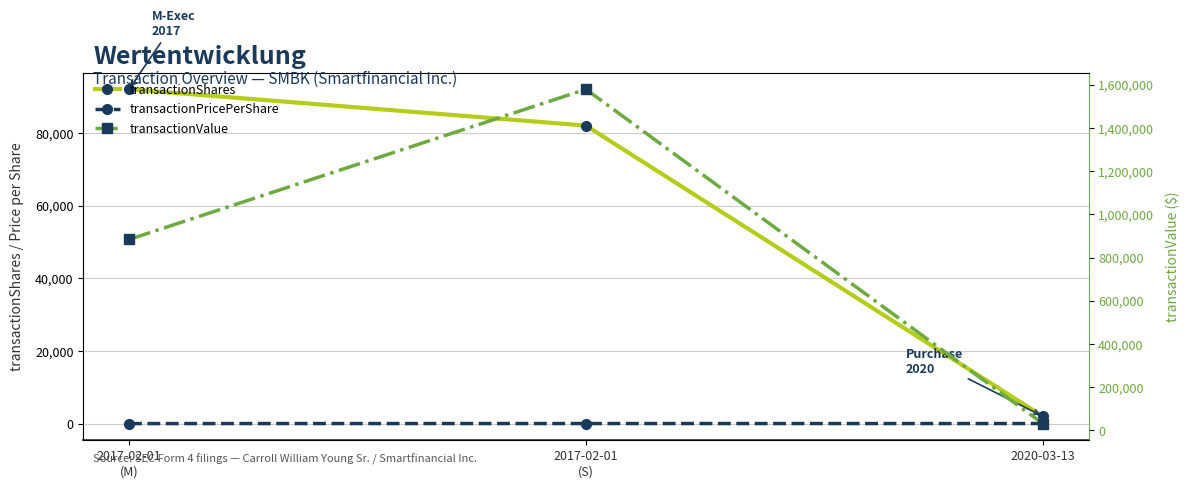

How many distinct data groups are displayed?

3